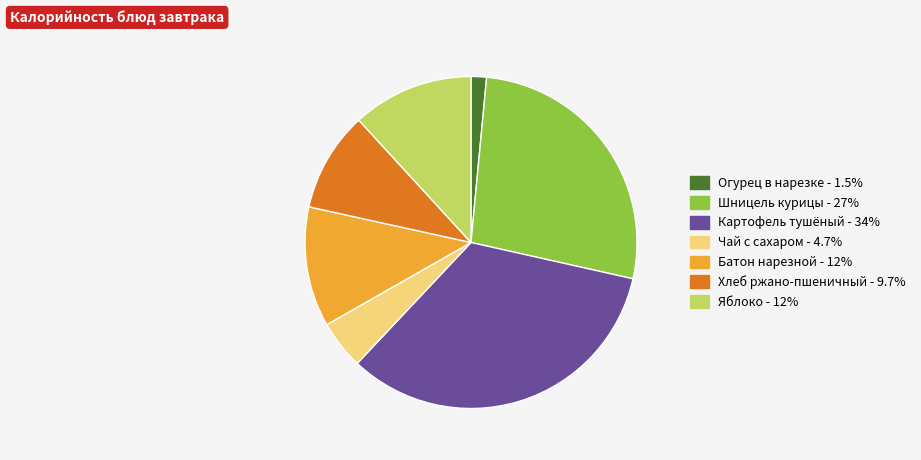

Does any single category account for the majority?

No